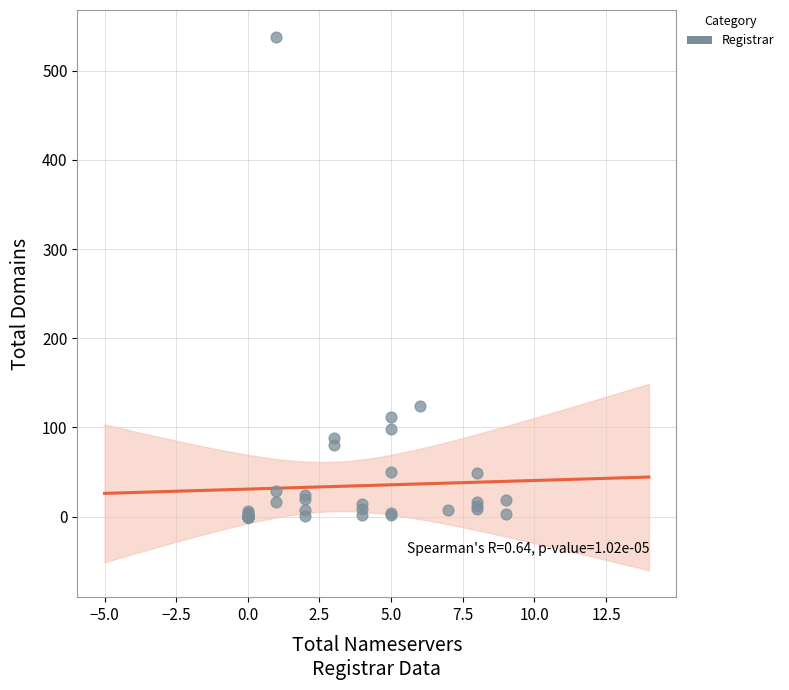

What Y value in the scatter plot is closest to 269?

124